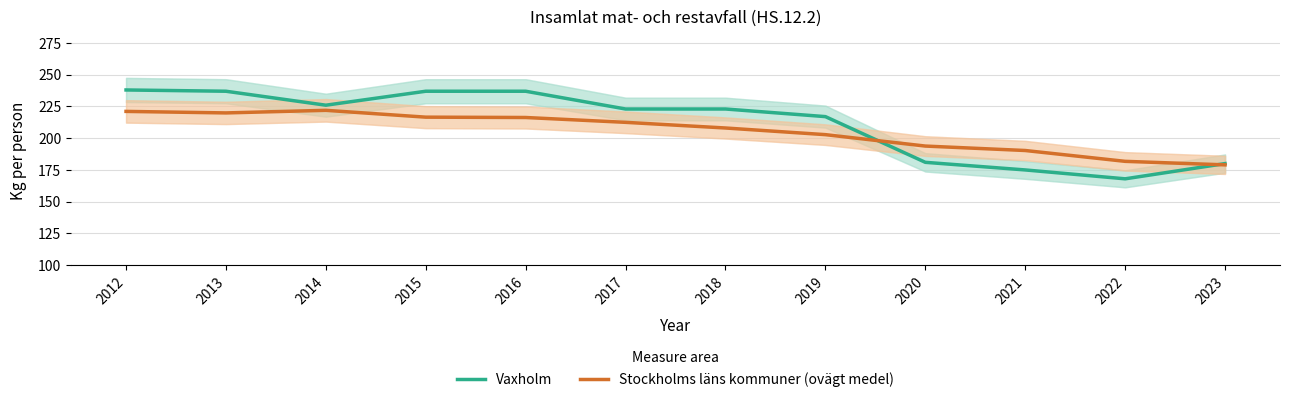

How many lines are shown in the chart?

2